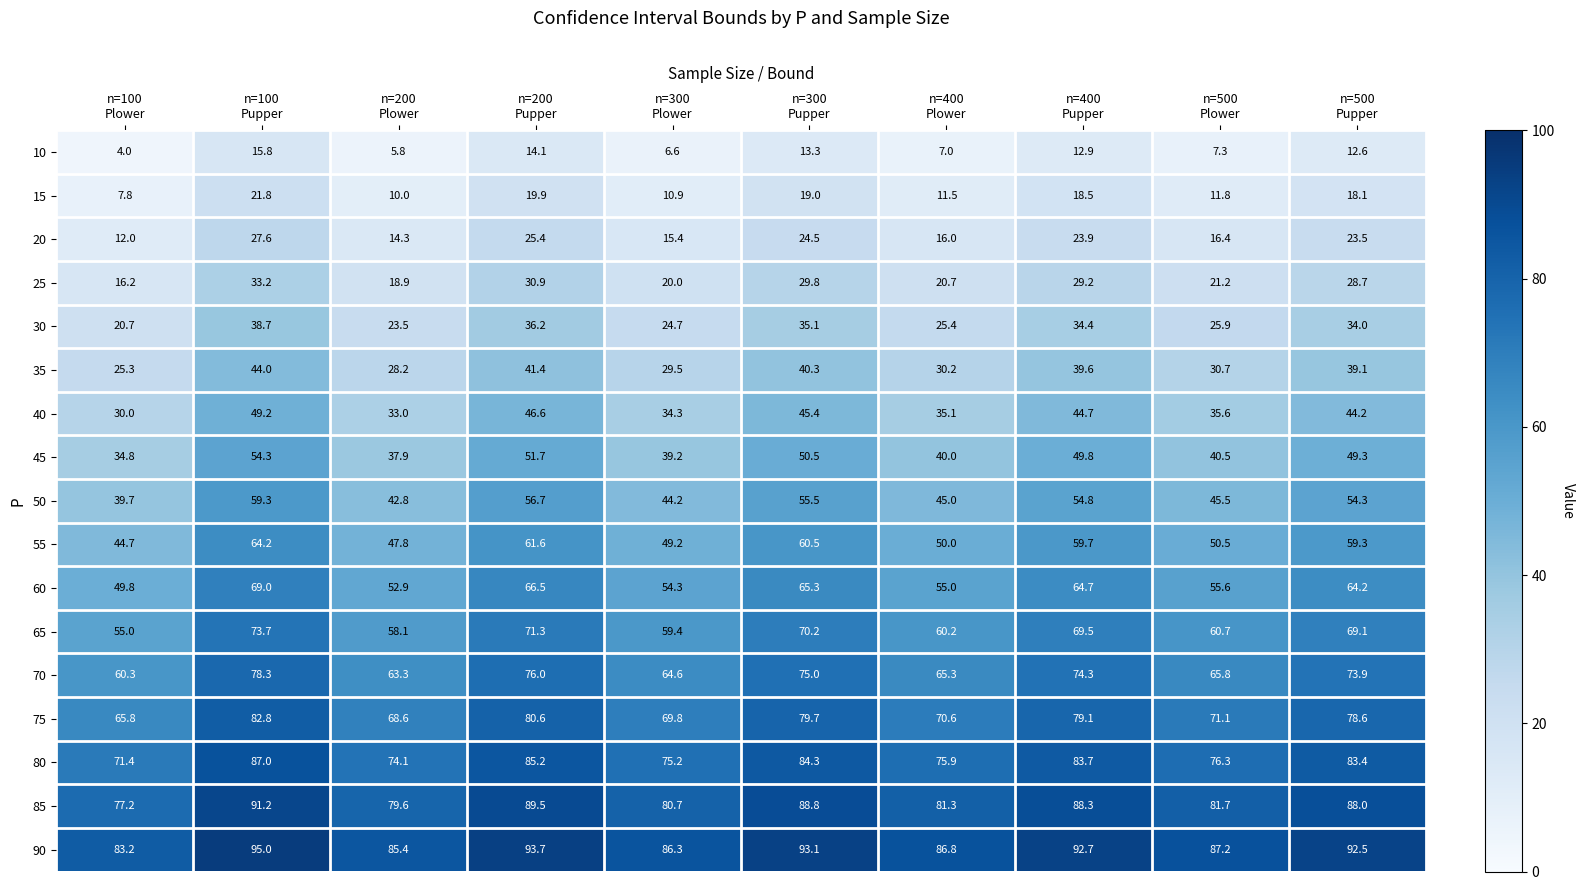

How many data points does each series have?

10